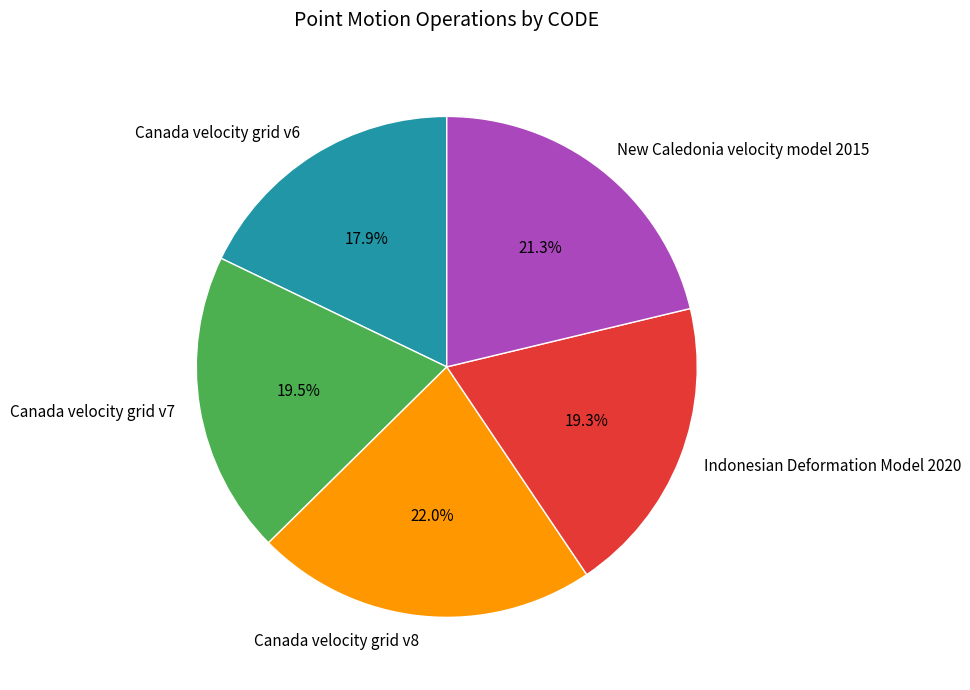

How many segments does this pie chart have?

5